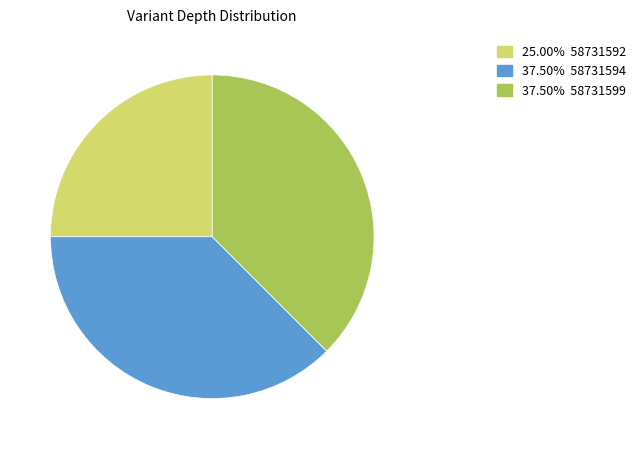

Is there a majority slice in this chart?

No